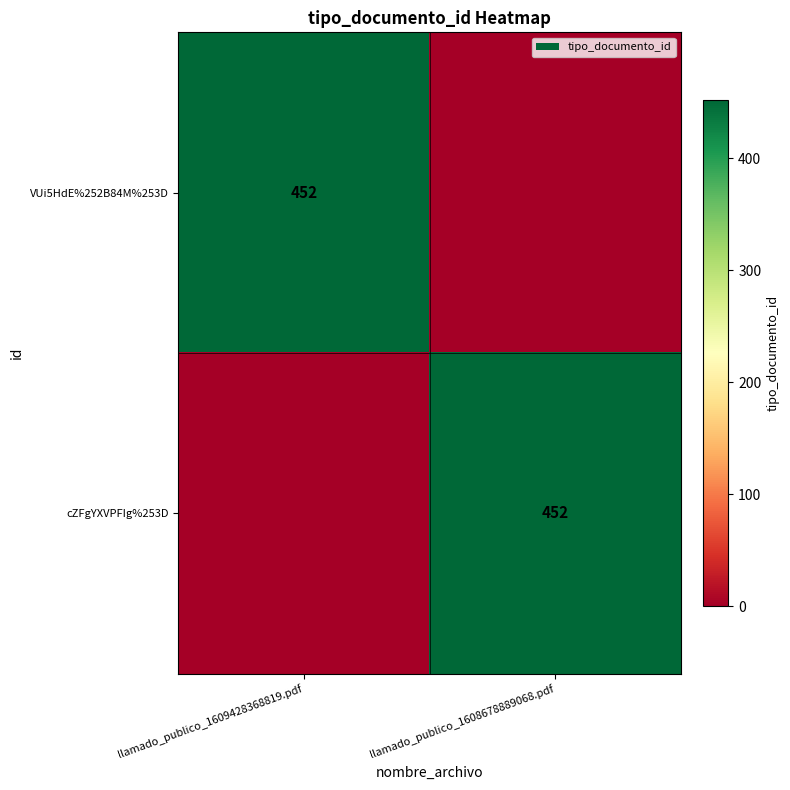

The value of VUi5HdE%252B84M%253D at llamado_publico_1609428368819.pdf is 452. True or false?

True